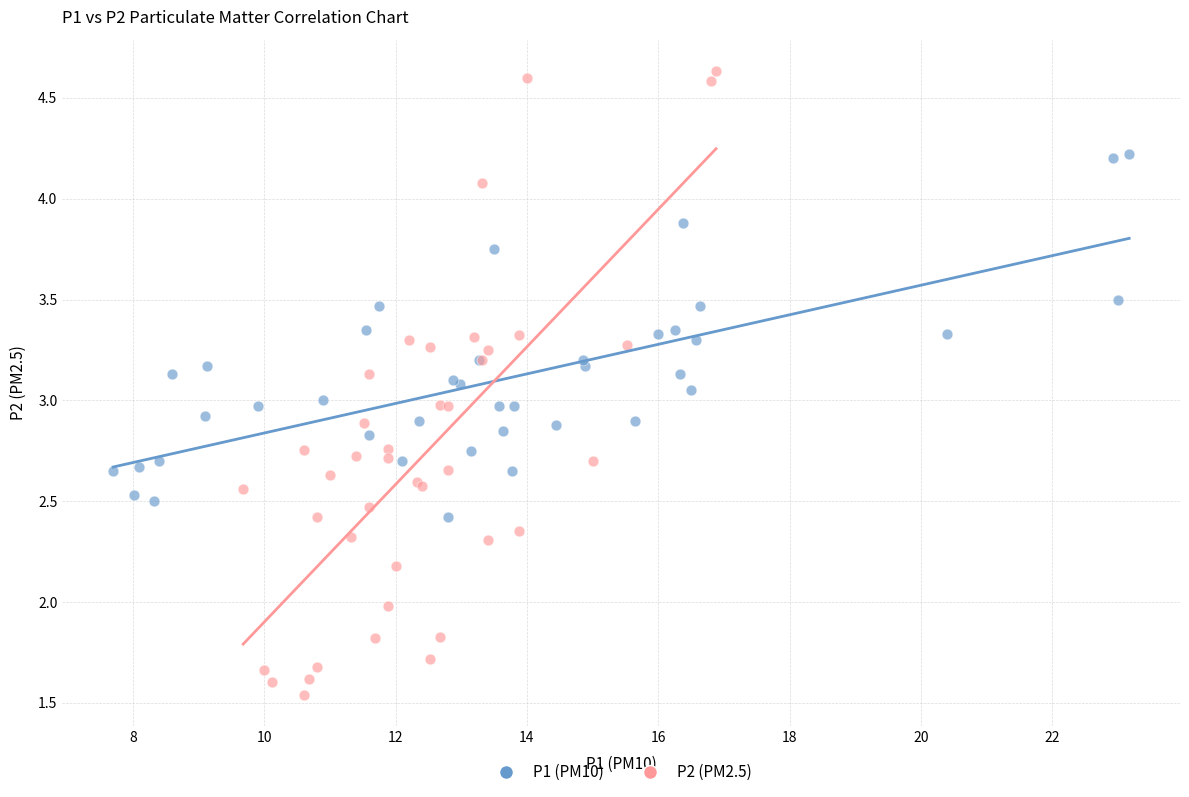

Which series contains the lowest Y value?

P2 (PM2.5)